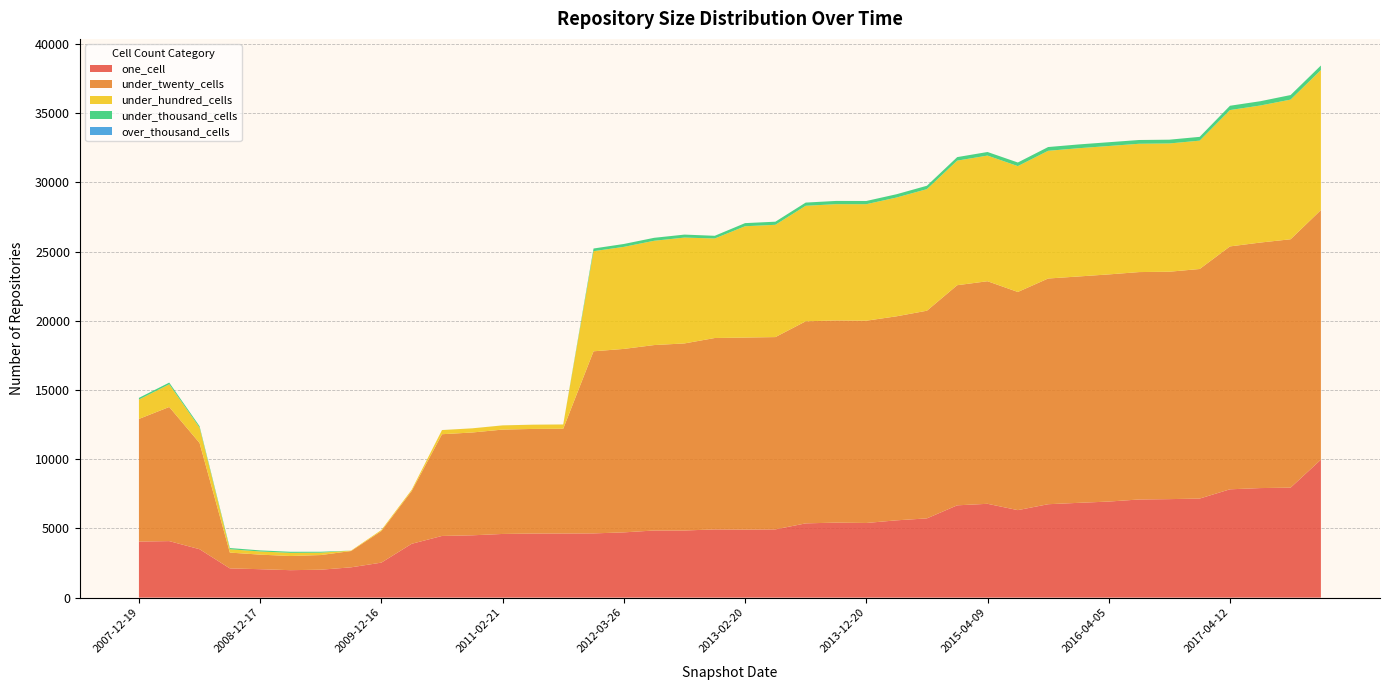

Reading right to left, what are all the values shown in this chart?

one_cell: 2017-12-22=9968	2017-10-12=7945	2017-07-24=7913	2017-04-12=7824	2016-12-27=7155	2016-10-07=7115	2016-07-04=7089	2016-04-05=6939	2016-01-04=6846	2015-10-01=6747	2015-07-03=6320	2015-04-09=6777	2015-01-19=6667	2014-09-08=5724	2014-03-28=5583	2013-12-20=5392	2013-09-10=5418	2013-07-09=5363	2013-05-21=4929	2013-02-20=4915	2012-12-11=4928	2012-10-31=4848	2012-07-13=4849	2012-03-26=4713	2012-01-18=4639	2011-09-05=4631	2011-06-10=4628	2011-02-21=4599	2010-11-17=4501	2010-07-26=4455	2010-04-01=3888	2009-12-16=2528	2009-09-25=2188	2009-06-17=2016	2009-04-06=1982	2008-12-17=2053	2008-10-10=2111	2008-06-27=3497	2008-04-01=4082	2007-12-19=4048
under_twenty_cells: 2017-12-22=18028	2017-10-12=17943	2017-07-24=17737	2017-04-12=17548	2016-12-27=16585	2016-10-07=16428	2016-07-04=16428	2016-04-05=16410	2016-01-04=16353	2015-10-01=16305	2015-07-03=15760	2015-04-09=16079	2015-01-19=15902	2014-09-08=15002	2014-03-28=14740	2013-12-20=14612	2013-09-10=14605	2013-07-09=14596	2013-05-21=13892	2013-02-20=13872	2012-12-11=13826	2012-10-31=13515	2012-07-13=13396	2012-03-26=13254	2012-01-18=13155	2011-09-05=7570	2011-06-10=7558	2011-02-21=7540	2010-11-17=7428	2010-07-26=7349	2010-04-01=3814	2009-12-16=2284	2009-09-25=1178	2009-06-17=1059	2009-04-06=1023	2008-12-17=1052	2008-10-10=1142	2008-06-27=7678	2008-04-01=9690	2007-12-19=8860
under_hundred_cells: 2017-12-22=10116	2017-10-12=10089	2017-07-24=9900	2017-04-12=9849	2016-12-27=9272	2016-10-07=9265	2016-07-04=9269	2016-04-05=9276	2016-01-04=9265	2015-10-01=9226	2015-07-03=9093	2015-04-09=9077	2015-01-19=8999	2014-09-08=8783	2014-03-28=8581	2013-12-20=8416	2013-09-10=8400	2013-07-09=8347	2013-05-21=8111	2013-02-20=8041	2012-12-11=7190	2012-10-31=7646	2012-07-13=7534	2012-03-26=7371	2012-01-18=7233	2011-09-05=306	2011-06-10=305	2011-02-21=302	2010-11-17=299	2010-07-26=299	2010-04-01=92	2009-12-16=73	2009-09-25=29	2009-06-17=171	2009-04-06=228	2008-12-17=228	2008-10-10=240	2008-06-27=1110	2008-04-01=1639	2007-12-19=1400
under_thousand_cells: 2017-12-22=329	2017-10-12=329	2017-07-24=310	2017-04-12=312	2016-12-27=274	2016-10-07=274	2016-07-04=273	2016-04-05=273	2016-01-04=273	2015-10-01=272	2015-07-03=261	2015-04-09=259	2015-01-19=255	2014-09-08=245	2014-03-28=238	2013-12-20=233	2013-09-10=234	2013-07-09=231	2013-05-21=225	2013-02-20=226	2012-12-11=195	2012-10-31=216	2012-07-13=214	2012-03-26=209	2012-01-18=193	2011-09-05=2	2011-06-10=2	2011-02-21=2	2010-11-17=2	2010-07-26=2	2010-04-01=0	2009-12-16=0	2009-09-25=0	2009-06-17=67	2009-04-06=79	2008-12-17=79	2008-10-10=88	2008-06-27=101	2008-04-01=123	2007-12-19=121
over_thousand_cells: 2017-12-22=0	2017-10-12=0	2017-07-24=0	2017-04-12=0	2016-12-27=0	2016-10-07=0	2016-07-04=0	2016-04-05=0	2016-01-04=0	2015-10-01=0	2015-07-03=0	2015-04-09=0	2015-01-19=0	2014-09-08=0	2014-03-28=0	2013-12-20=0	2013-09-10=0	2013-07-09=0	2013-05-21=0	2013-02-20=0	2012-12-11=0	2012-10-31=0	2012-07-13=0	2012-03-26=0	2012-01-18=0	2011-09-05=0	2011-06-10=0	2011-02-21=0	2010-11-17=0	2010-07-26=0	2010-04-01=0	2009-12-16=0	2009-09-25=0	2009-06-17=0	2009-04-06=0	2008-12-17=0	2008-10-10=0	2008-06-27=0	2008-04-01=0	2007-12-19=0